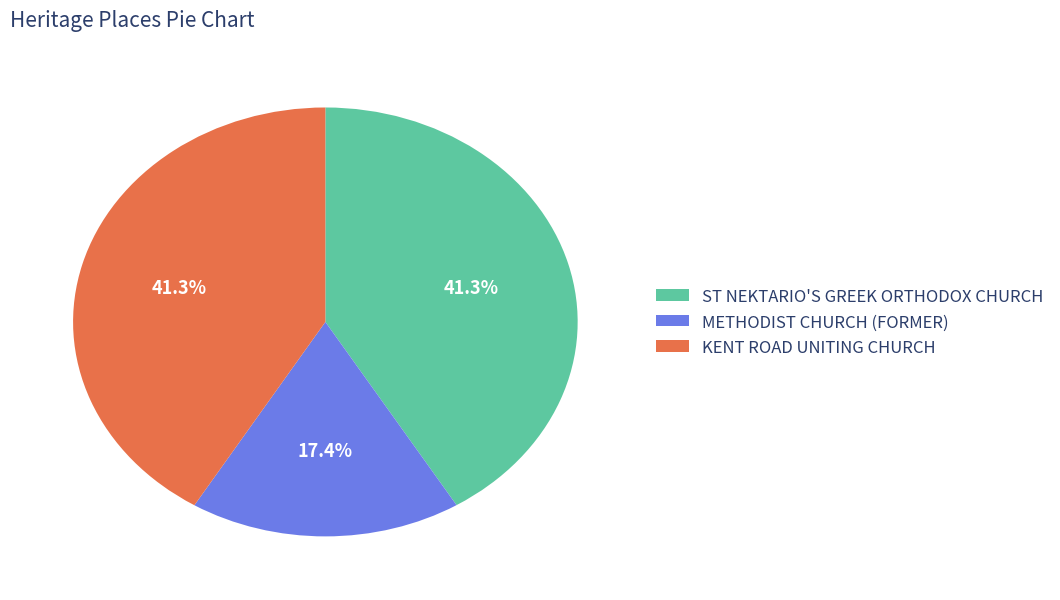

Which has a higher value, METHODIST CHURCH (FORMER) or KENT ROAD UNITING CHURCH?

KENT ROAD UNITING CHURCH